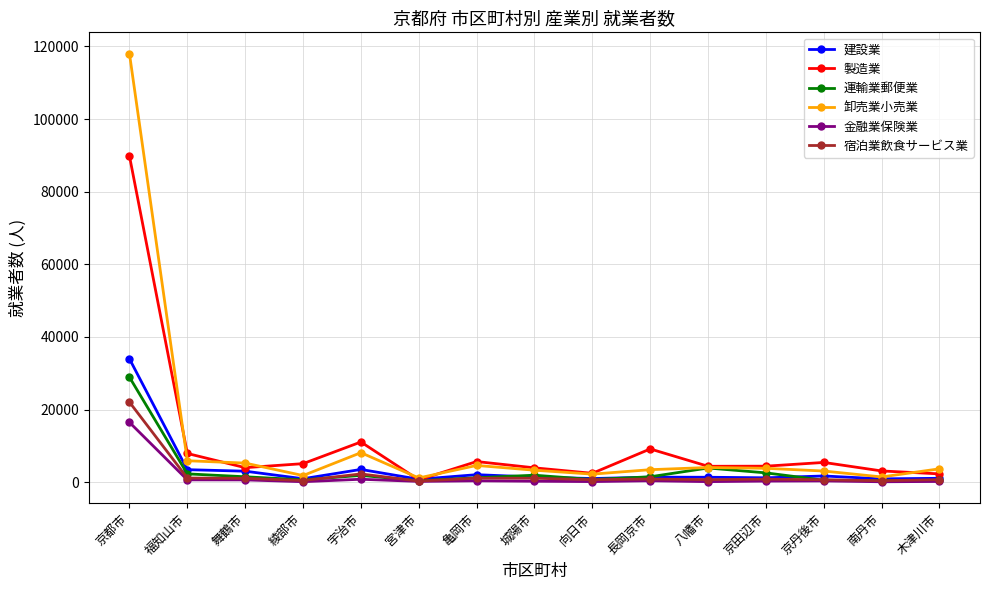

Where does the 建設業 series first go above 1385?

京都市